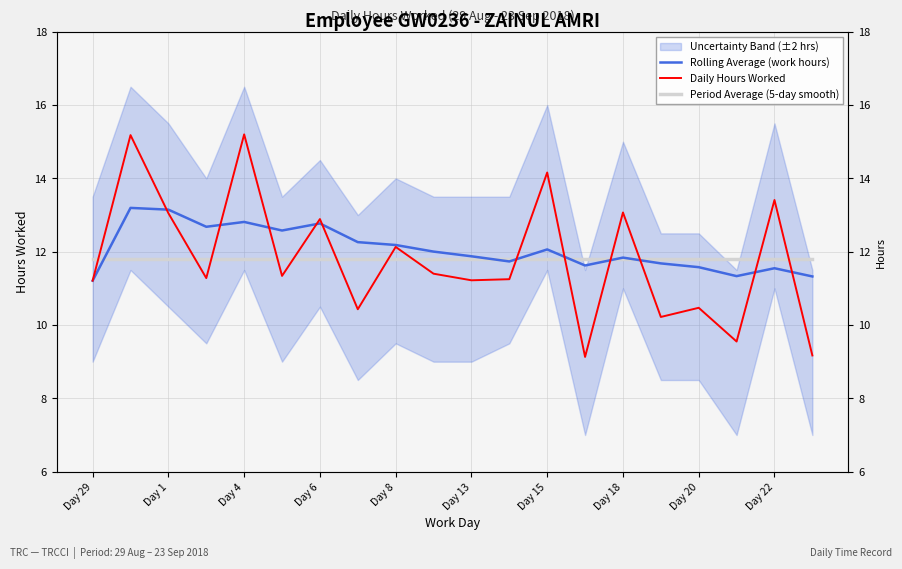

What is the total value across all series at 13?

32.5